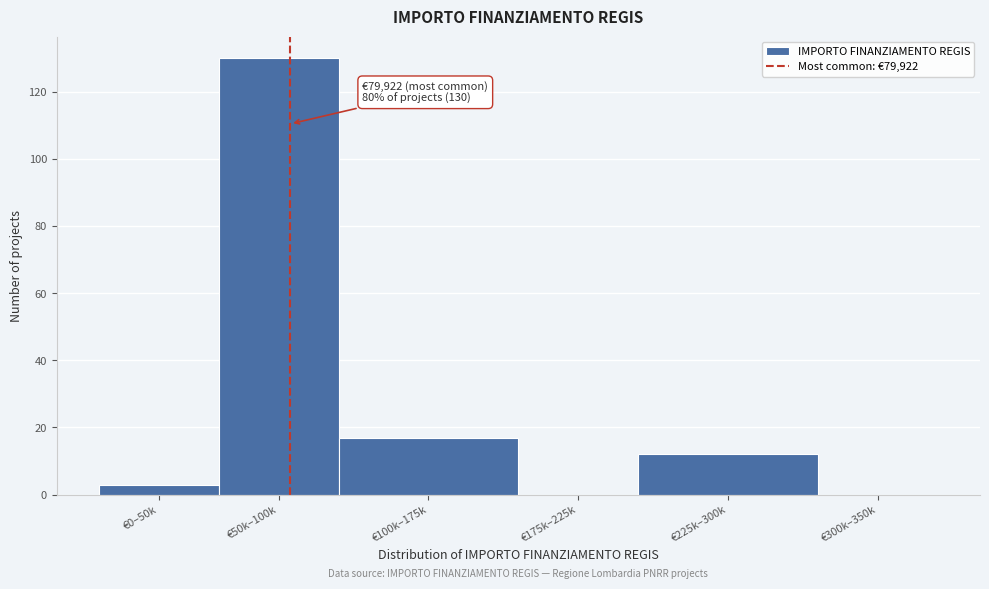

Reading right to left, transcribe all the data shown in this chart.

€300k–350k=0	€225k–300k=12	€175k–225k=0	€100k–175k=17	€50k–100k=130	€0–50k=3